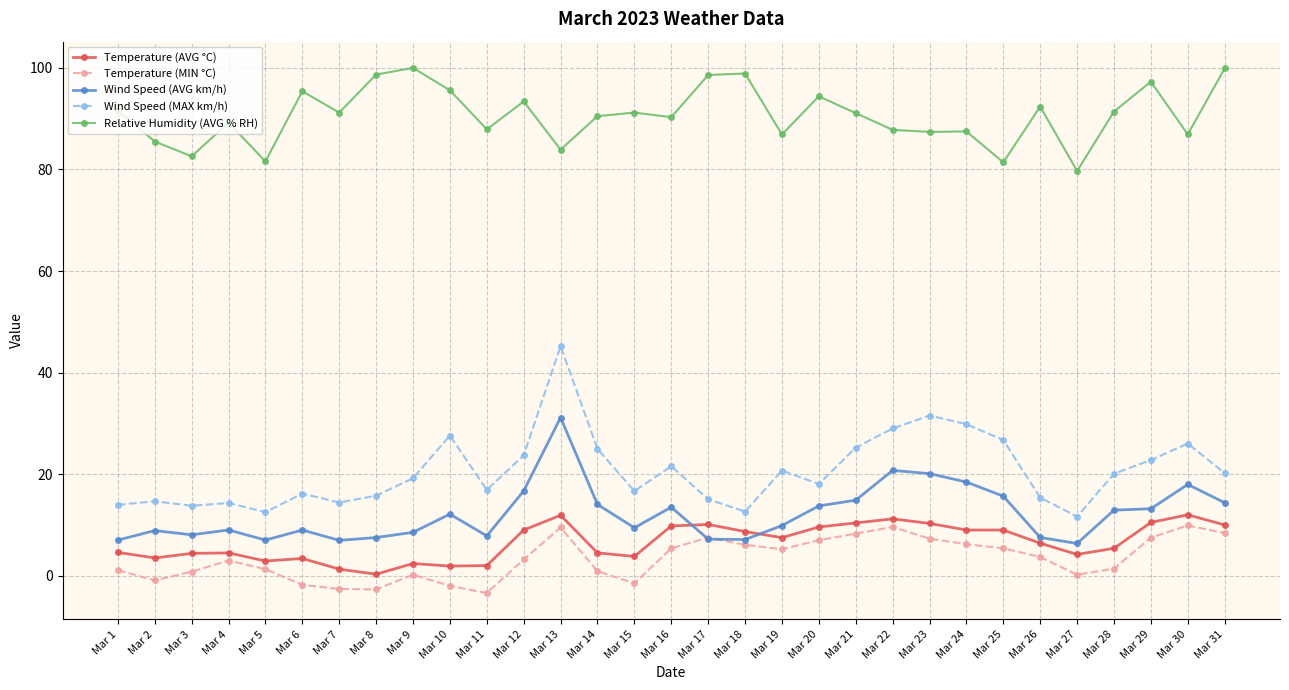

Which series has the widest spread of values?

Wind Speed (MAX km/h)